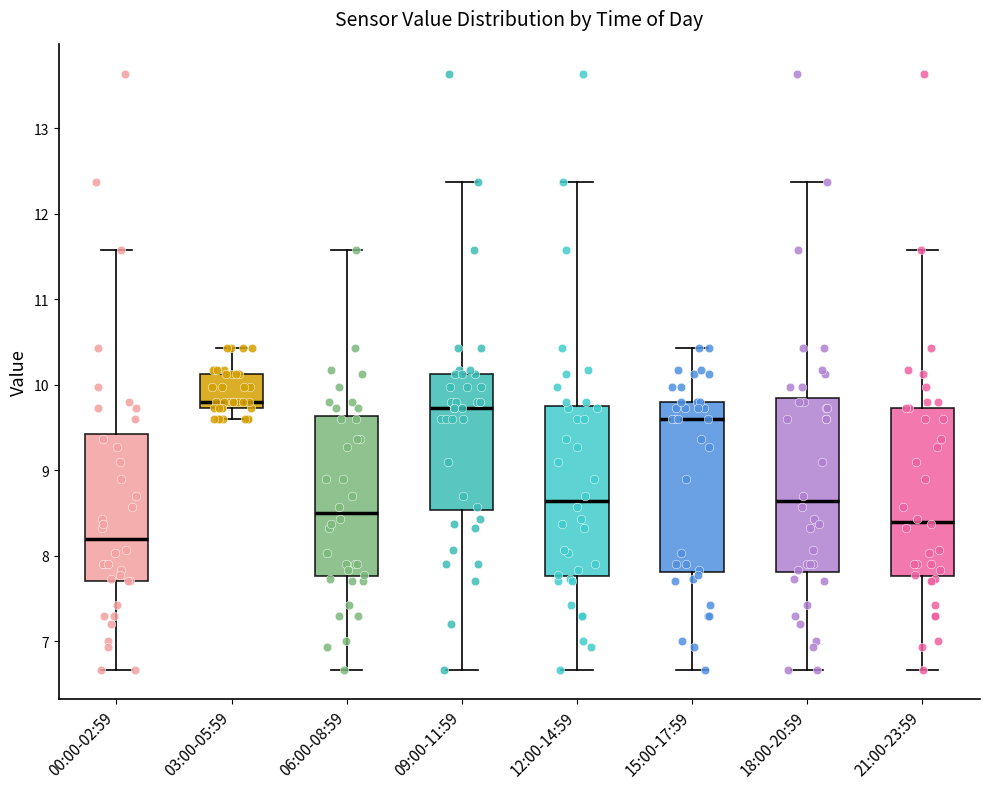

Which box's median line is the lowest?

00:00-02:59